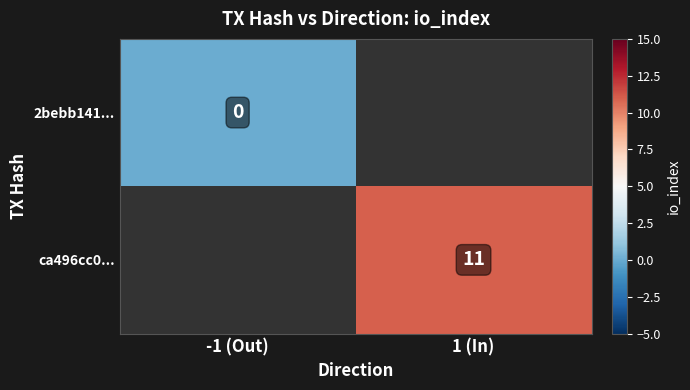

True or false: ca496cc0... has a value of 11 at 1 (In).

True